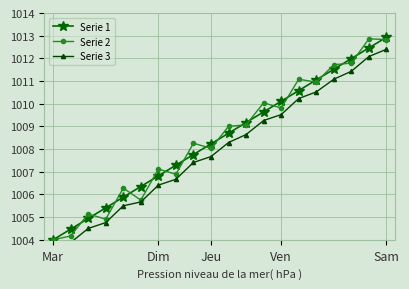

Which has a higher value, 14 or 8?

14